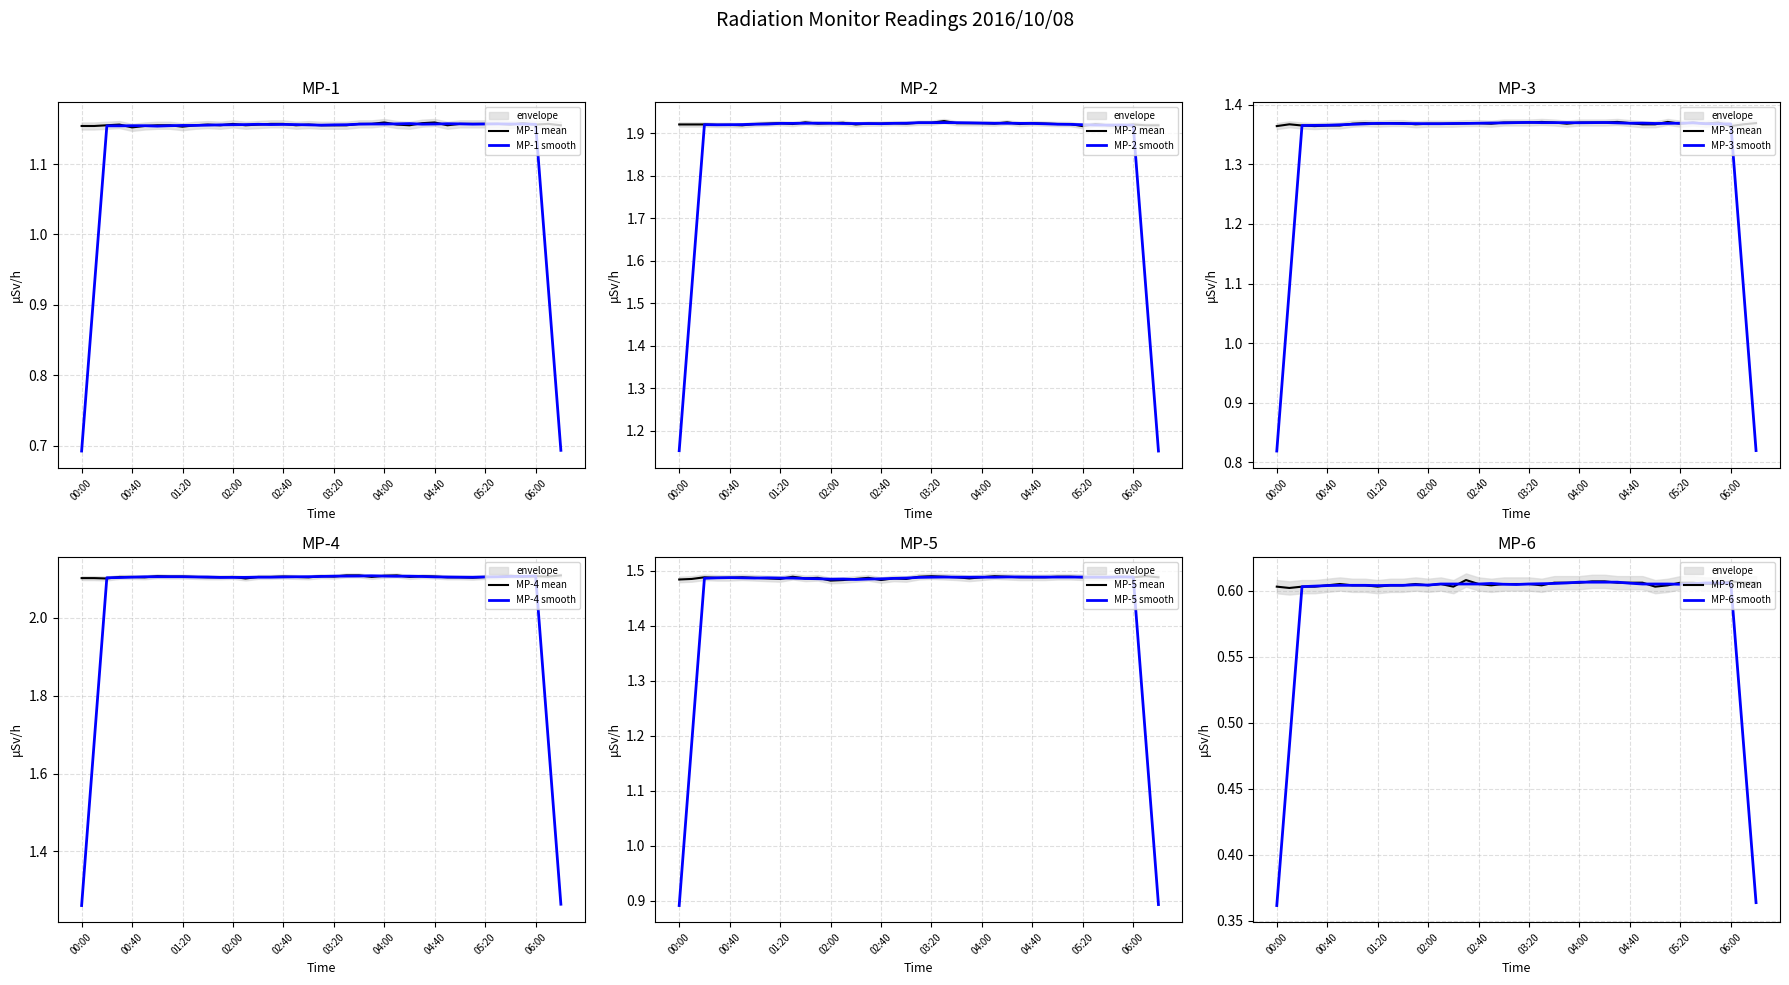

Does the chart display data point markers on the line(s)?

No